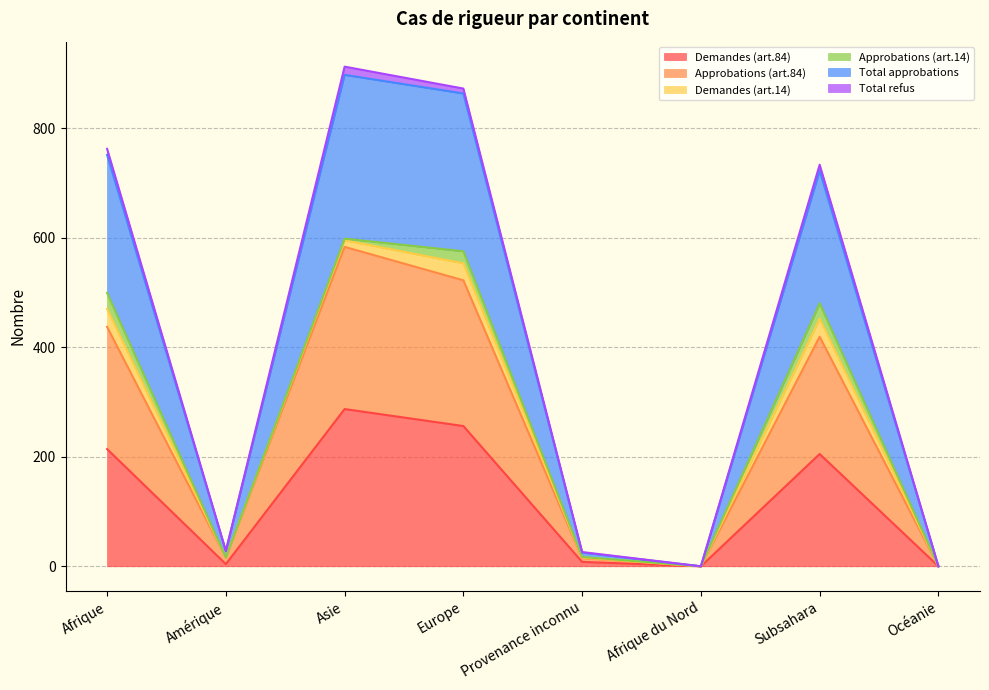

Rank the categories by Total approbations value from highest to lowest.

Asie, Europe, Afrique, Subsahara, Amérique, Provenance inconnu, Afrique du Nord, Océanie